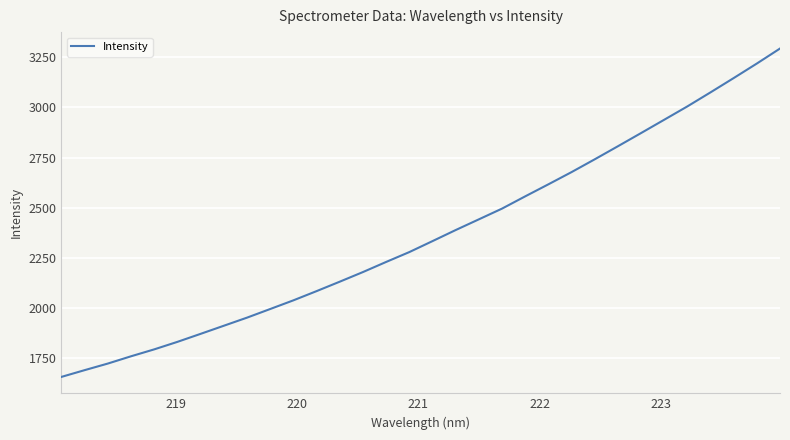

What is the difference between the maximum and minimum values?

1636.4